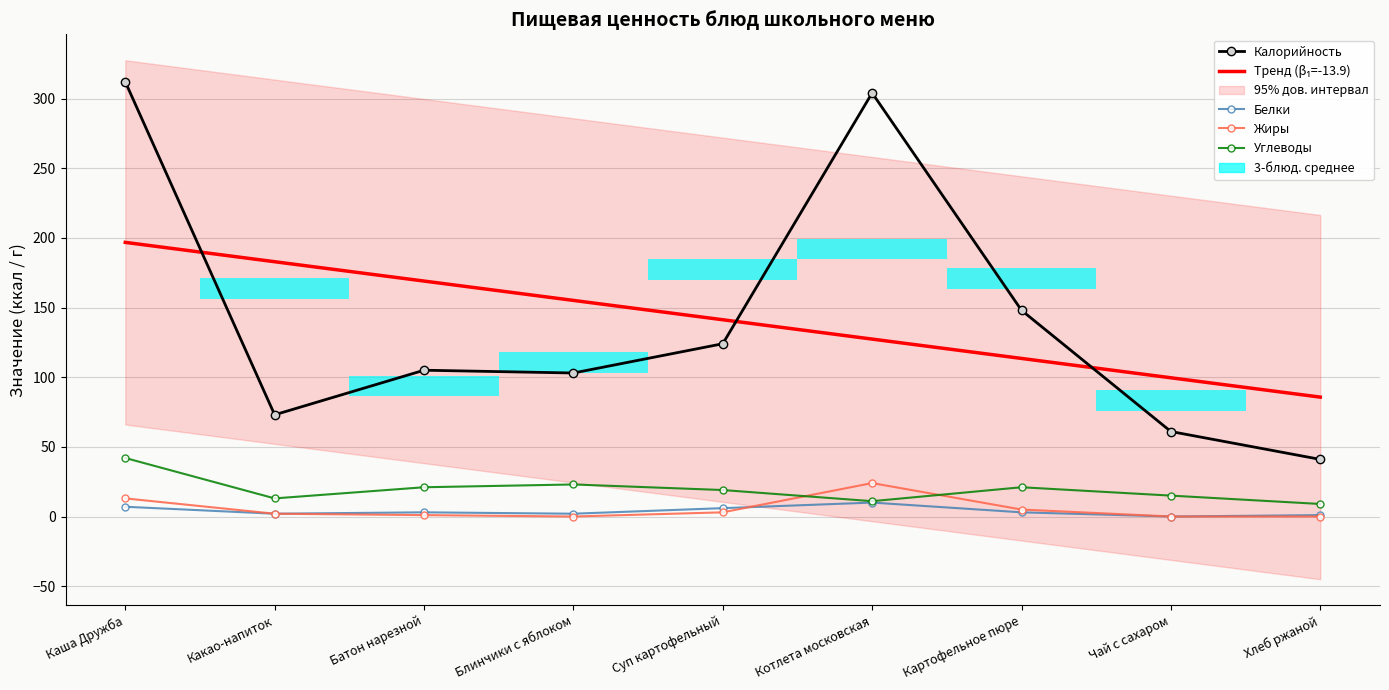

The value of Жиры at Какао-напиток is 2.0. True or false?

True